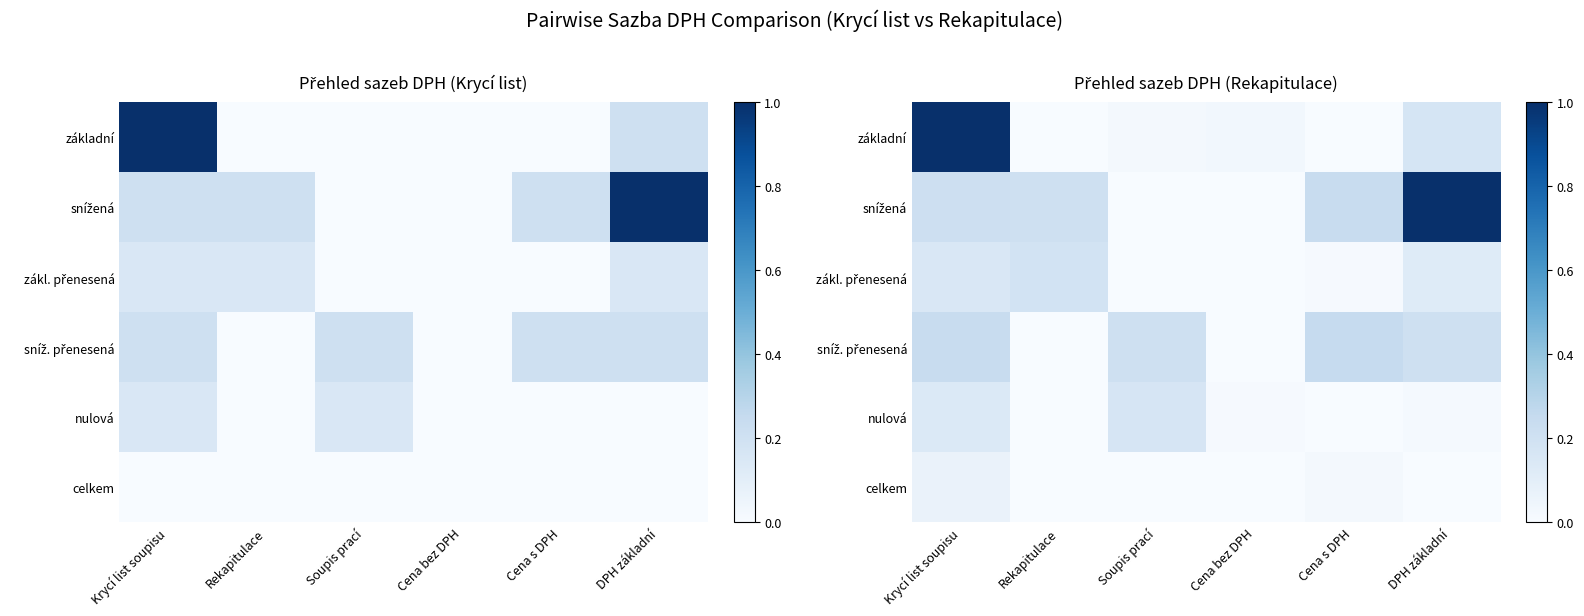

List the series in order of their peak value, lowest first.

celkem, nulová, zákl. přenesená, sníž. přenesená, základní, snížená